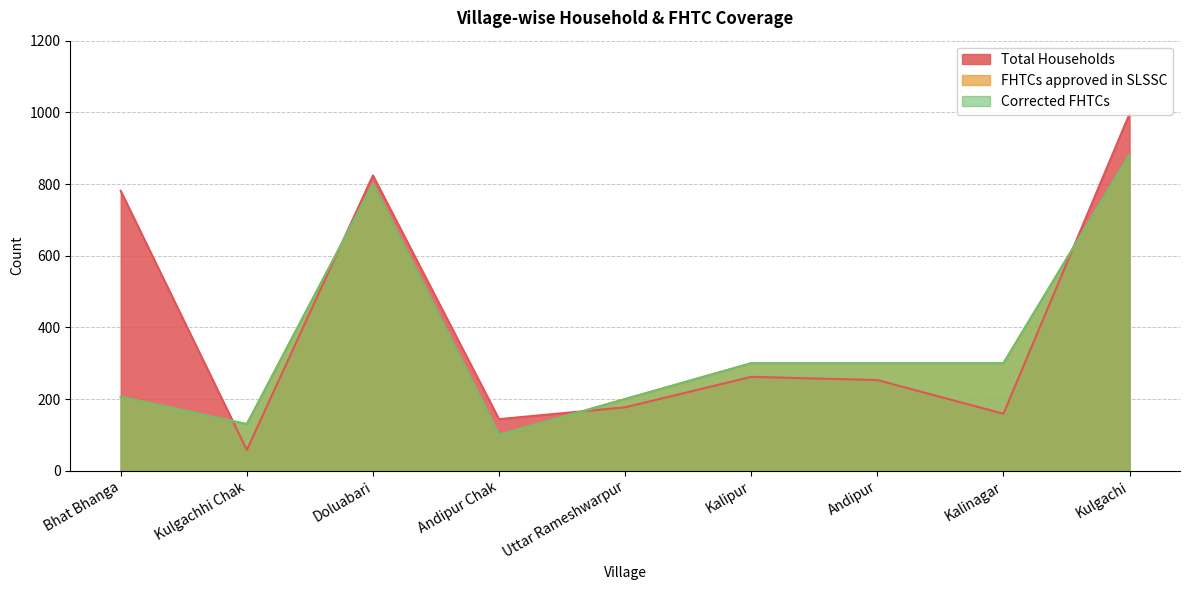

How many lines are shown in the chart?

3